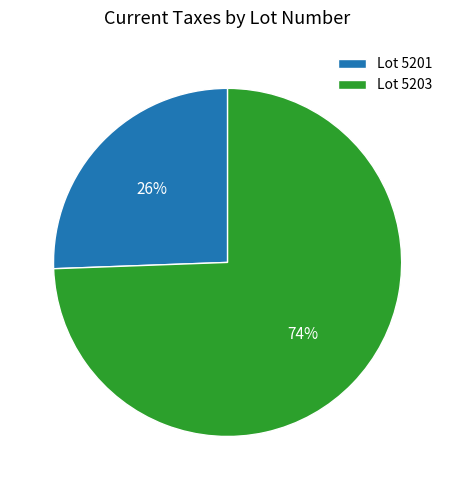

Combined, do Lot 5201 and Lot 5203 account for over 50%?

Yes